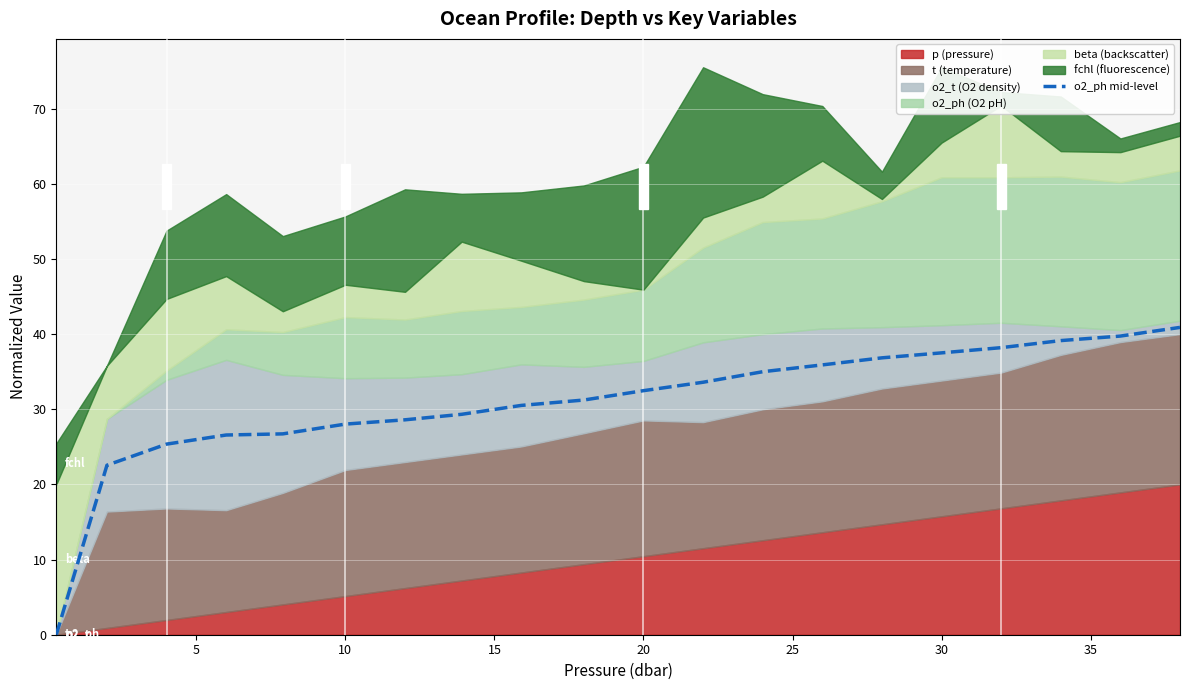

The value of o2_ph mid-level at 20 is 32.5. True or false?

True